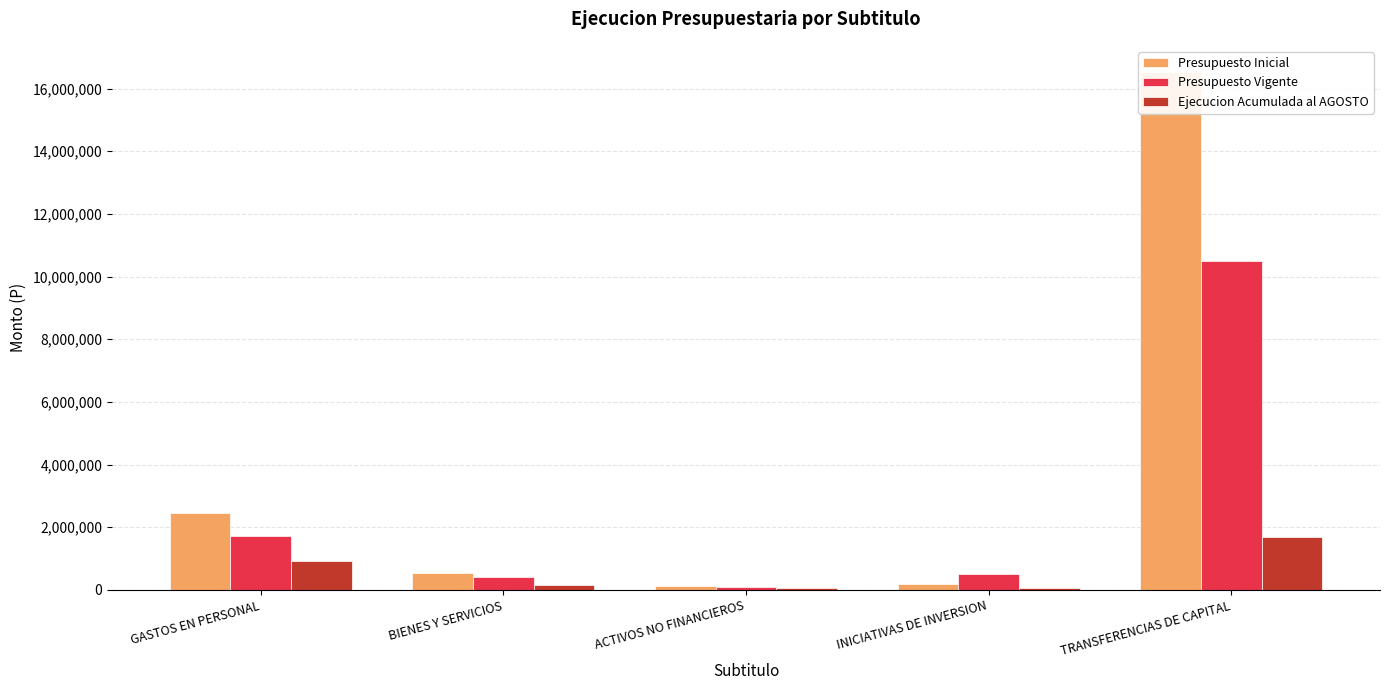

Reading right to left, list all the values displayed in this chart.

Presupuesto Inicial: TRANSFERENCIAS DE CAPITAL=16536104	INICIATIVAS DE INVERSION=194896	ACTIVOS NO FINANCIEROS=113085	BIENES Y SERVICIOS=539522	GASTOS EN PERSONAL=2442416
Presupuesto Vigente: TRANSFERENCIAS DE CAPITAL=10491439	INICIATIVAS DE INVERSION=494896	ACTIVOS NO FINANCIEROS=88085	BIENES Y SERVICIOS=419996	GASTOS EN PERSONAL=1705394
Ejecucion Acumulada al AGOSTO: TRANSFERENCIAS DE CAPITAL=1702531	INICIATIVAS DE INVERSION=45732	ACTIVOS NO FINANCIEROS=71562	BIENES Y SERVICIOS=169367	GASTOS EN PERSONAL=920366